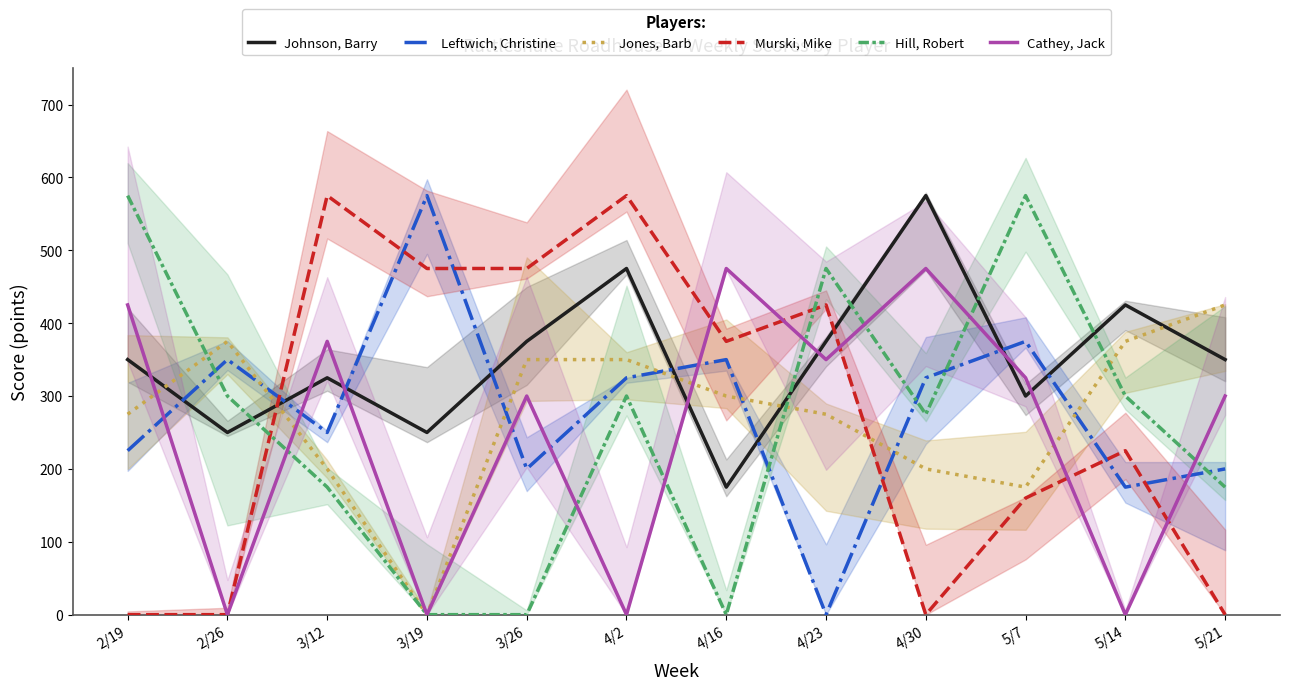

How many values in the Johnson, Barry series are below 350?

5